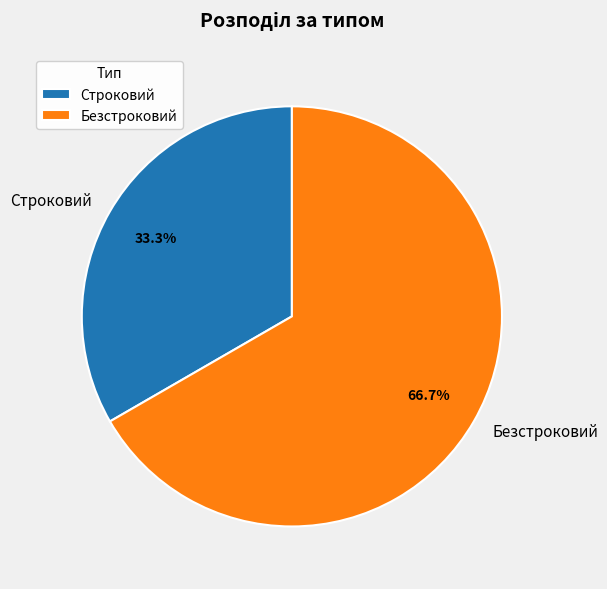

What percentage is the Строковий slice, to the nearest percent?

33%